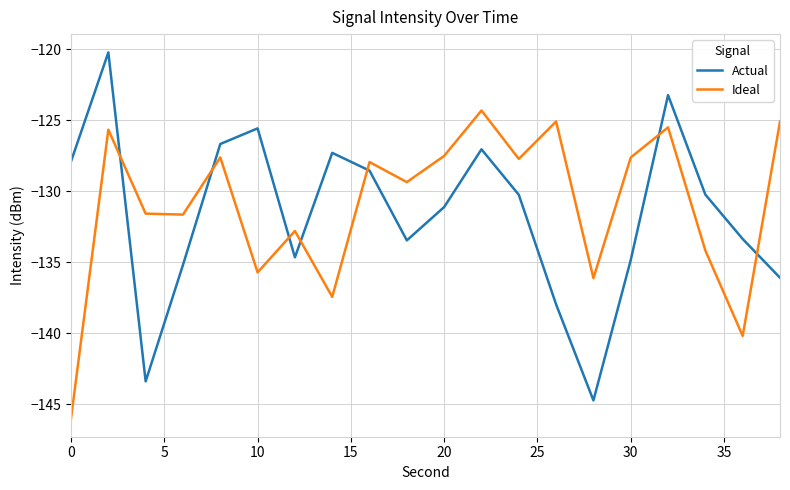

What is the minimum value shown in the chart?

-146.0